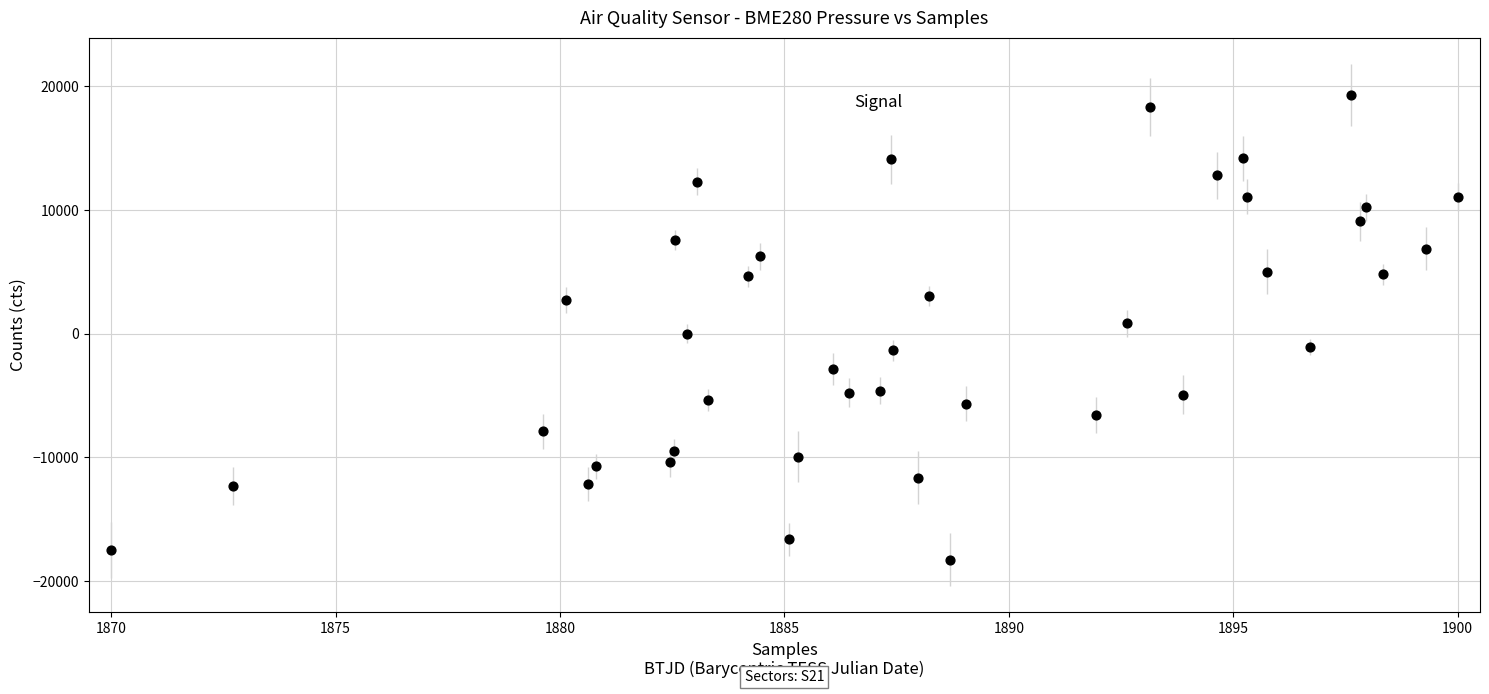

What is the range of X values (max minus min)?

30.0